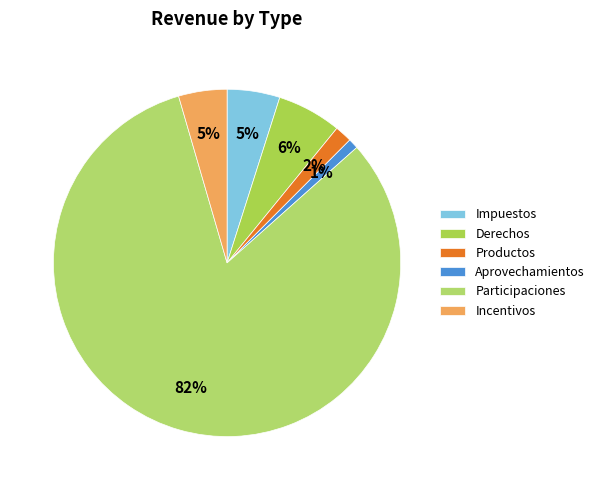

Rank the categories by value from highest to lowest.

Participaciones, Derechos, Impuestos, Incentivos, Productos, Aprovechamientos